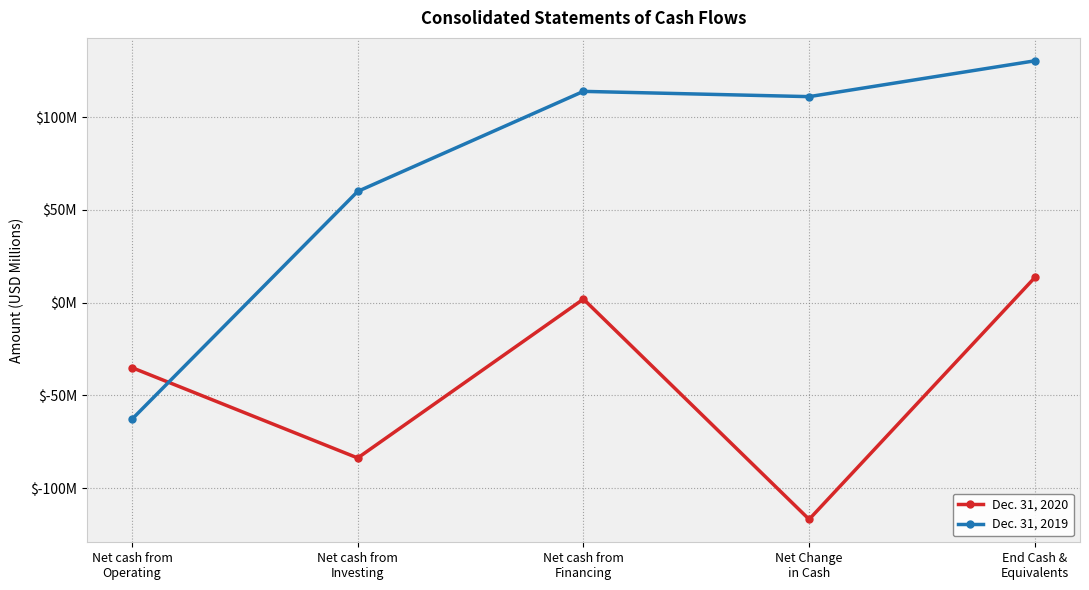

What are all the series names shown in the legend?

Dec. 31, 2020, Dec. 31, 2019